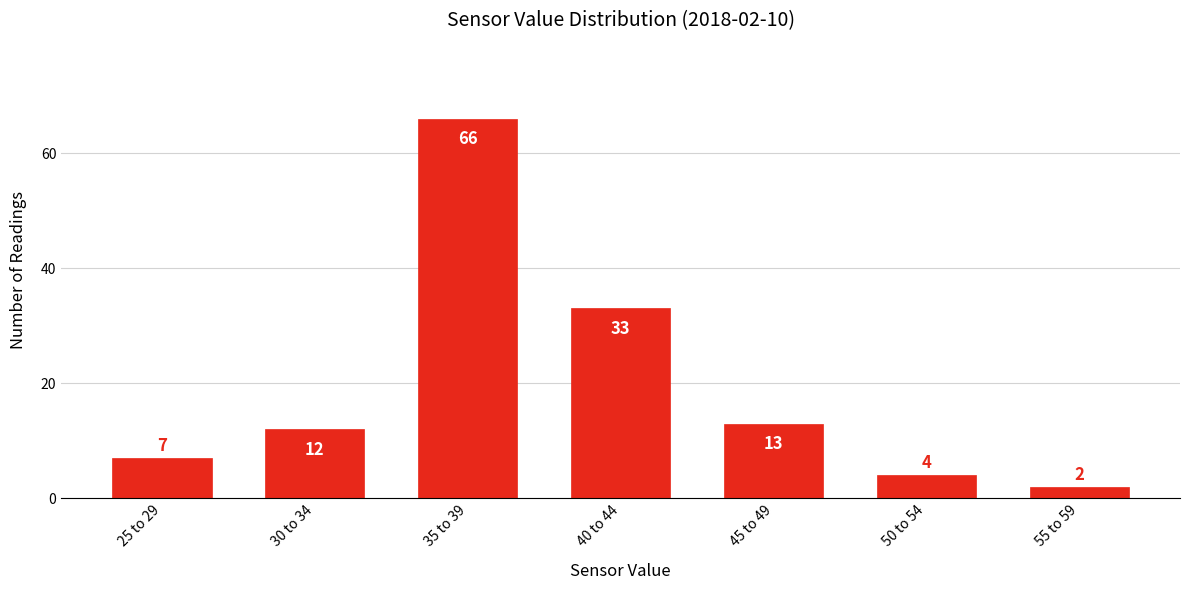

Reading right to left, transcribe all the data shown in this chart.

2	4	13	33	66	12	7